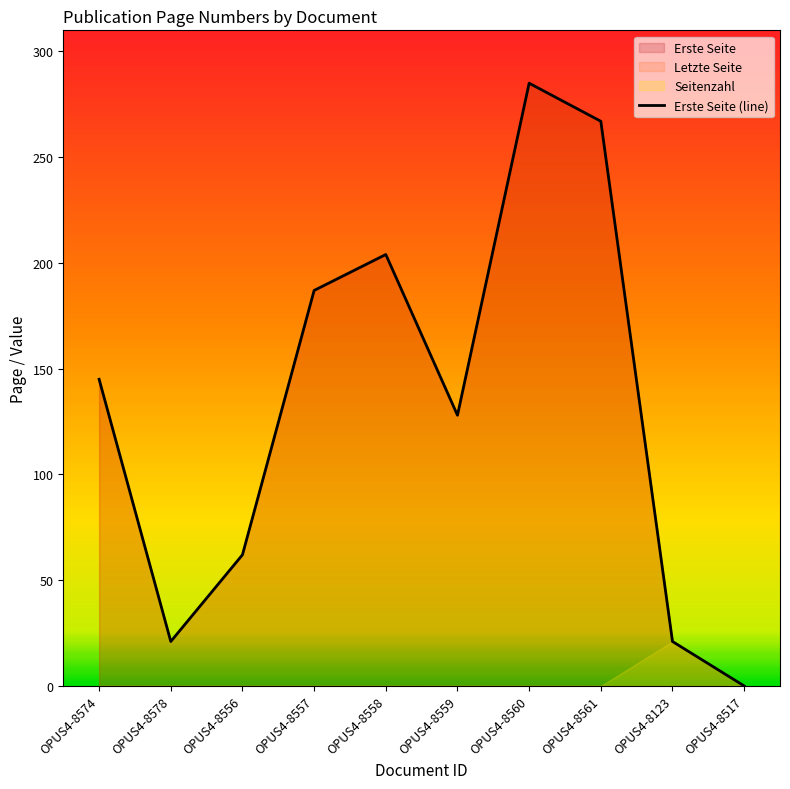

Rank the categories by value from highest to lowest.

OPUS4-8560, OPUS4-8561, OPUS4-8558, OPUS4-8557, OPUS4-8574, OPUS4-8559, OPUS4-8556, OPUS4-8578, OPUS4-8123, OPUS4-8517